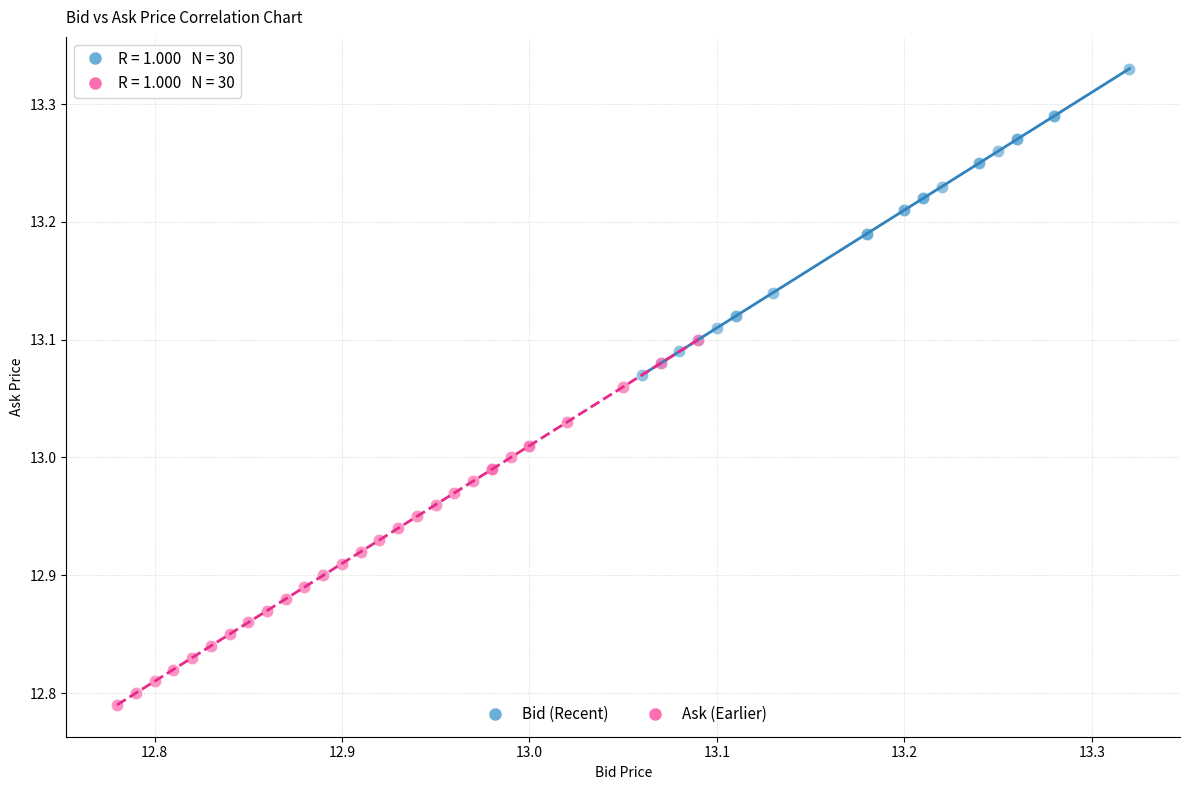

Which series contains the lowest Y value?

Ask (Earlier)